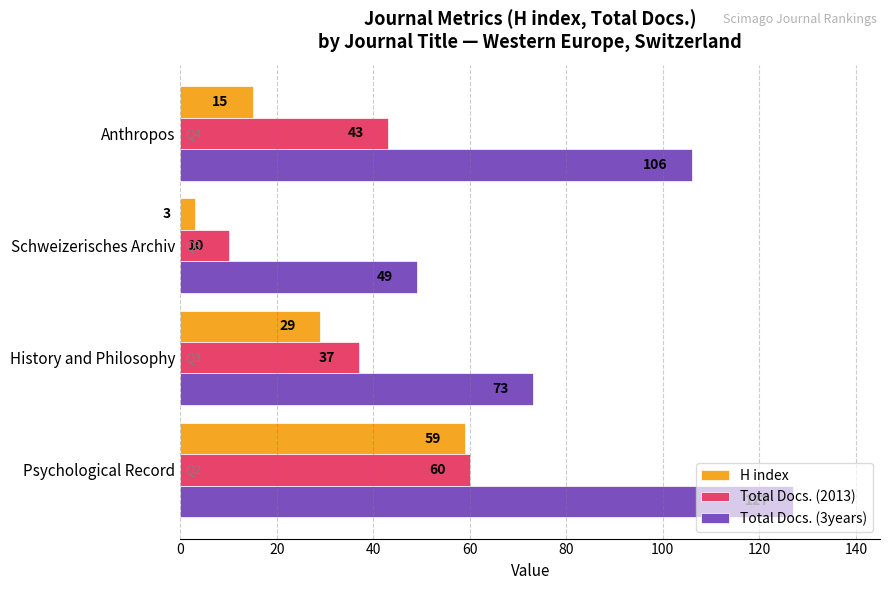

Which series has the largest range (max minus min)?

Total Docs. (3years)